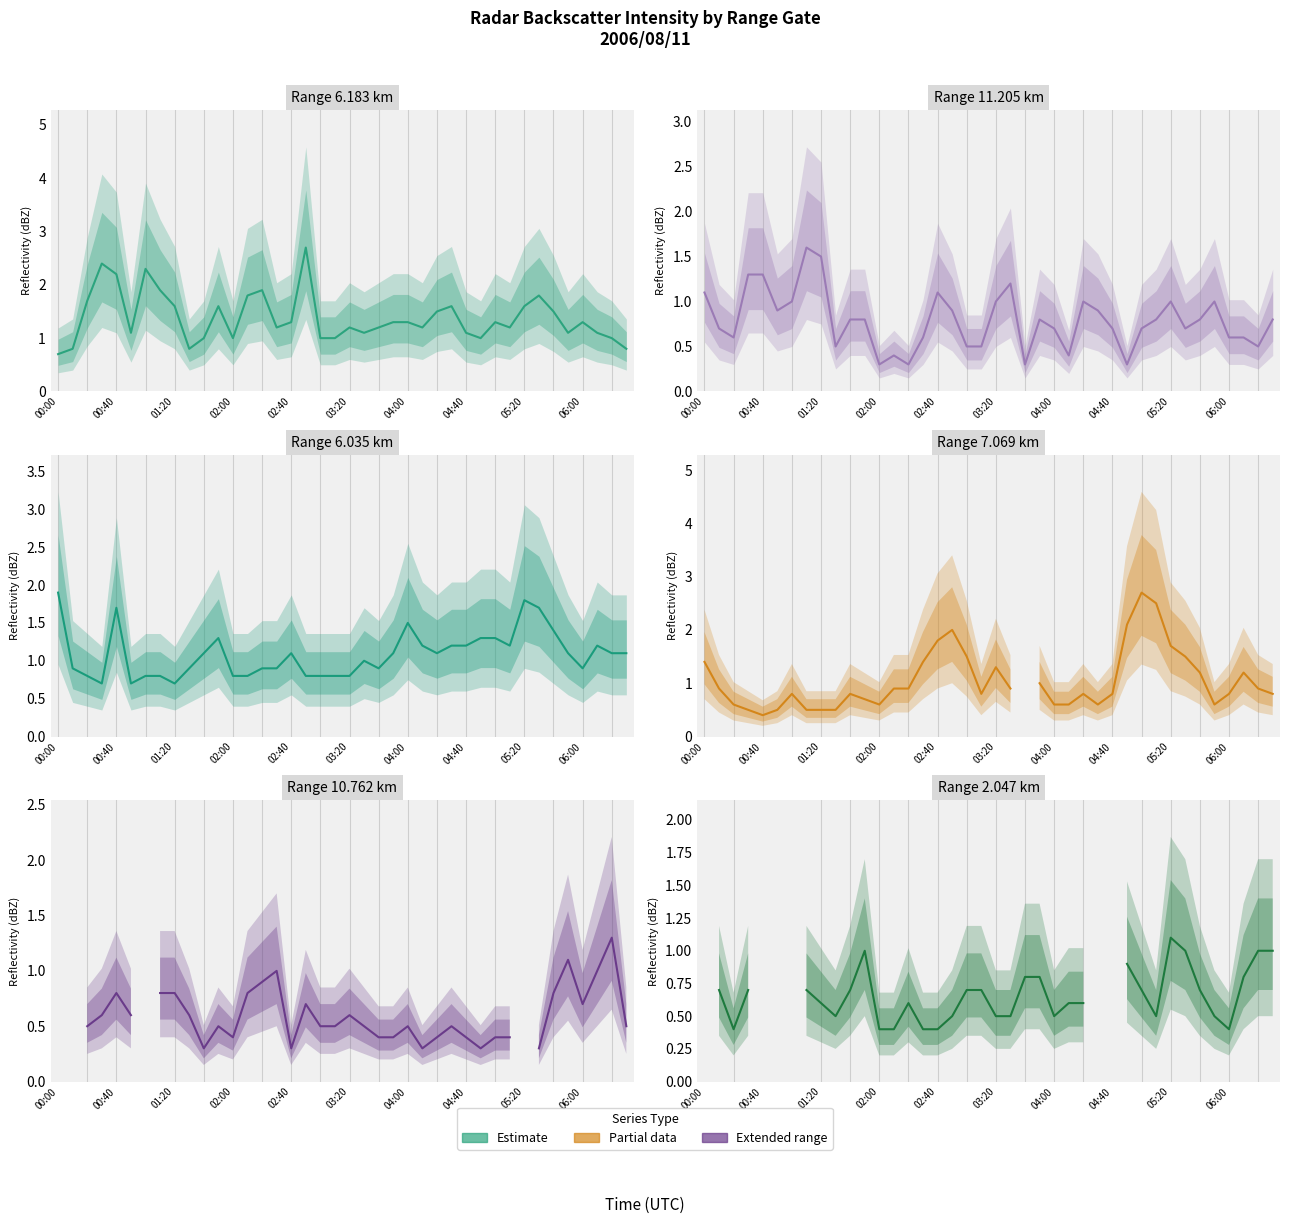

Is it true that 11.205 equals 0.3 at 2006/08/11 00:10?

False